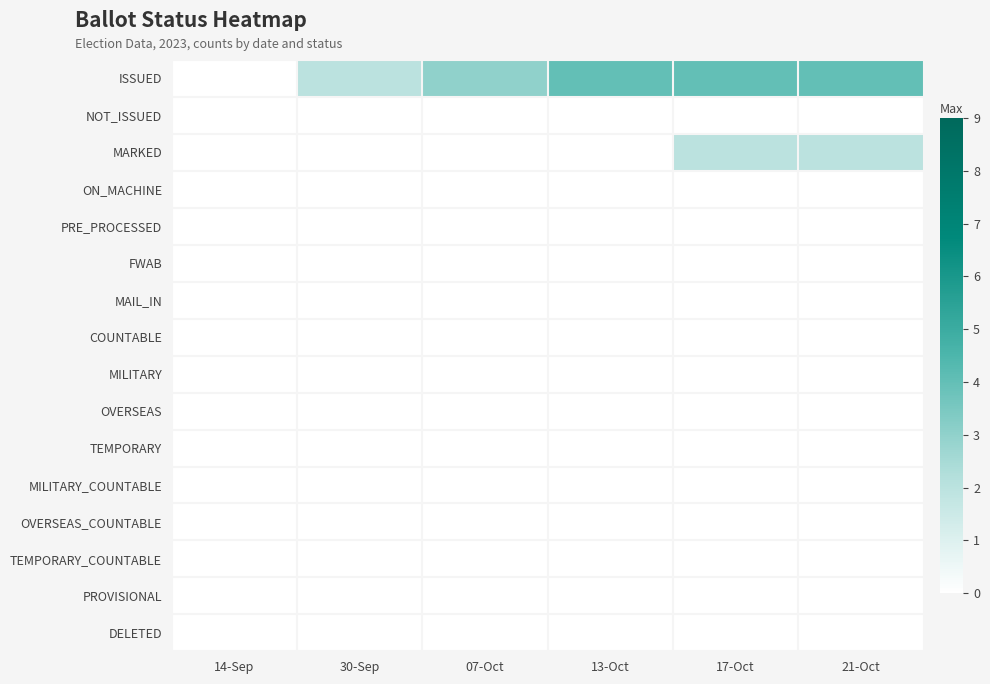

Reading left to right, list all the values displayed in this chart.

ISSUED: 14-Sep=0	30-Sep=2	07-Oct=3	13-Oct=4	17-Oct=4	21-Oct=4
NOT_ISSUED: 14-Sep=0	30-Sep=0	07-Oct=0	13-Oct=0	17-Oct=0	21-Oct=0
MARKED: 14-Sep=0	30-Sep=0	07-Oct=0	13-Oct=0	17-Oct=2	21-Oct=2
ON_MACHINE: 14-Sep=0	30-Sep=0	07-Oct=0	13-Oct=0	17-Oct=0	21-Oct=0
PRE_PROCESSED: 14-Sep=0	30-Sep=0	07-Oct=0	13-Oct=0	17-Oct=0	21-Oct=0
FWAB: 14-Sep=0	30-Sep=0	07-Oct=0	13-Oct=0	17-Oct=0	21-Oct=0
MAIL_IN: 14-Sep=0	30-Sep=0	07-Oct=0	13-Oct=0	17-Oct=0	21-Oct=0
COUNTABLE: 14-Sep=0	30-Sep=0	07-Oct=0	13-Oct=0	17-Oct=0	21-Oct=0
MILITARY: 14-Sep=0	30-Sep=0	07-Oct=0	13-Oct=0	17-Oct=0	21-Oct=0
OVERSEAS: 14-Sep=0	30-Sep=0	07-Oct=0	13-Oct=0	17-Oct=0	21-Oct=0
TEMPORARY: 14-Sep=0	30-Sep=0	07-Oct=0	13-Oct=0	17-Oct=0	21-Oct=0
MILITARY_COUNTABLE: 14-Sep=0	30-Sep=0	07-Oct=0	13-Oct=0	17-Oct=0	21-Oct=0
OVERSEAS_COUNTABLE: 14-Sep=0	30-Sep=0	07-Oct=0	13-Oct=0	17-Oct=0	21-Oct=0
TEMPORARY_COUNTABLE: 14-Sep=0	30-Sep=0	07-Oct=0	13-Oct=0	17-Oct=0	21-Oct=0
PROVISIONAL: 14-Sep=0	30-Sep=0	07-Oct=0	13-Oct=0	17-Oct=0	21-Oct=0
DELETED: 14-Sep=0	30-Sep=0	07-Oct=0	13-Oct=0	17-Oct=0	21-Oct=0